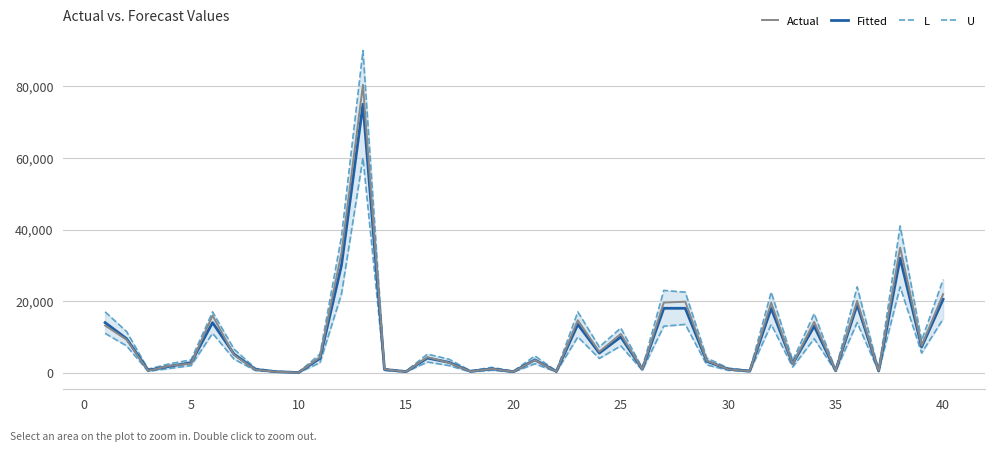

What is the difference between the second highest and minimum values in the Actual series?

34905